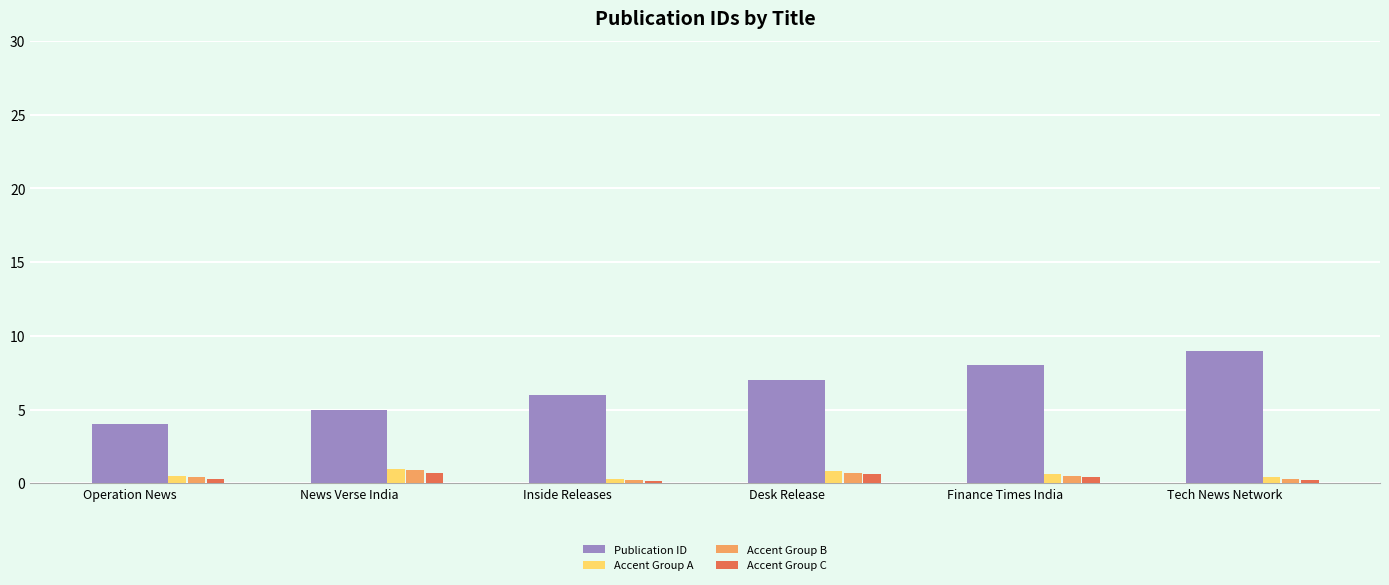

What is the difference between the Accent Group B values at Finance Times India and Operation News?

0.1